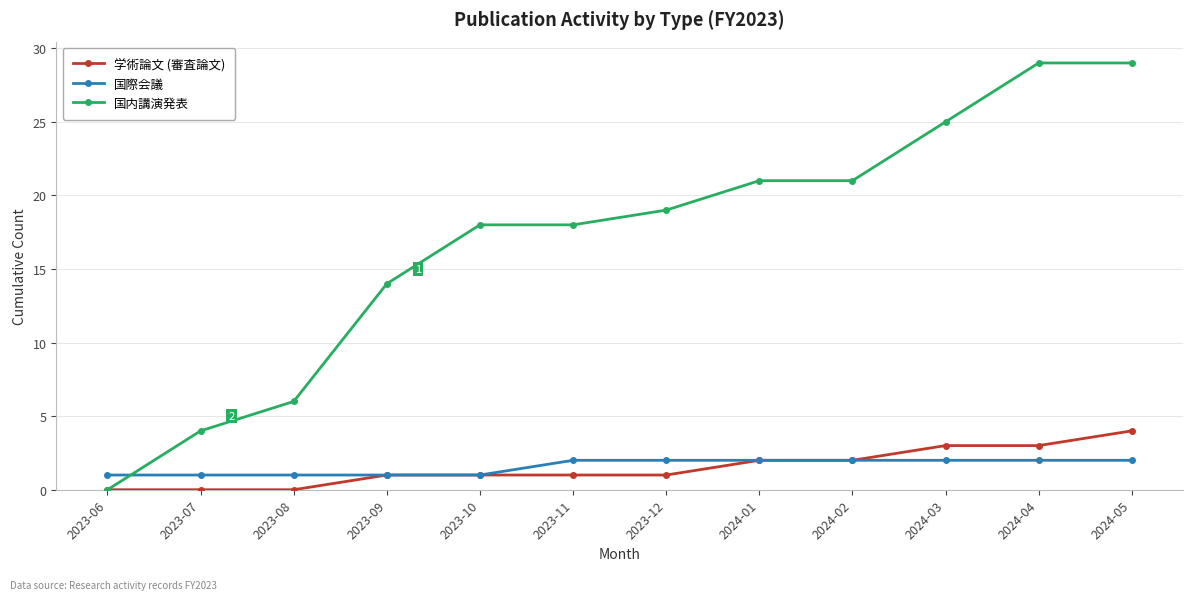

How many lines are shown in the chart?

3